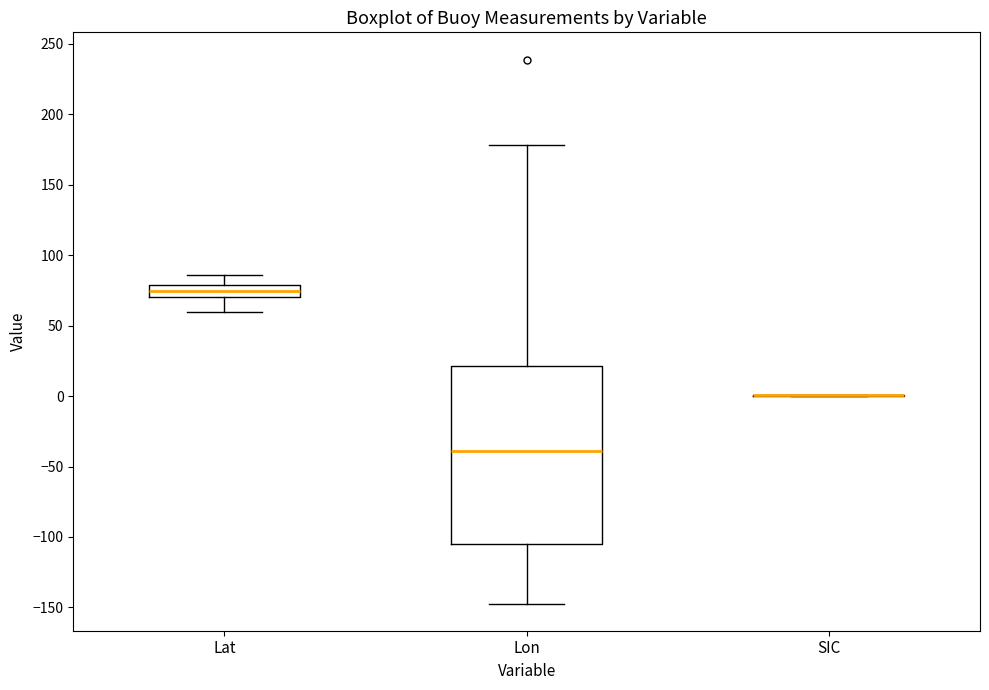

Where is the lower edge of the box for Lat on the y-axis? The values are not printed on the chart, so give them approximately, as read against the axis.

70